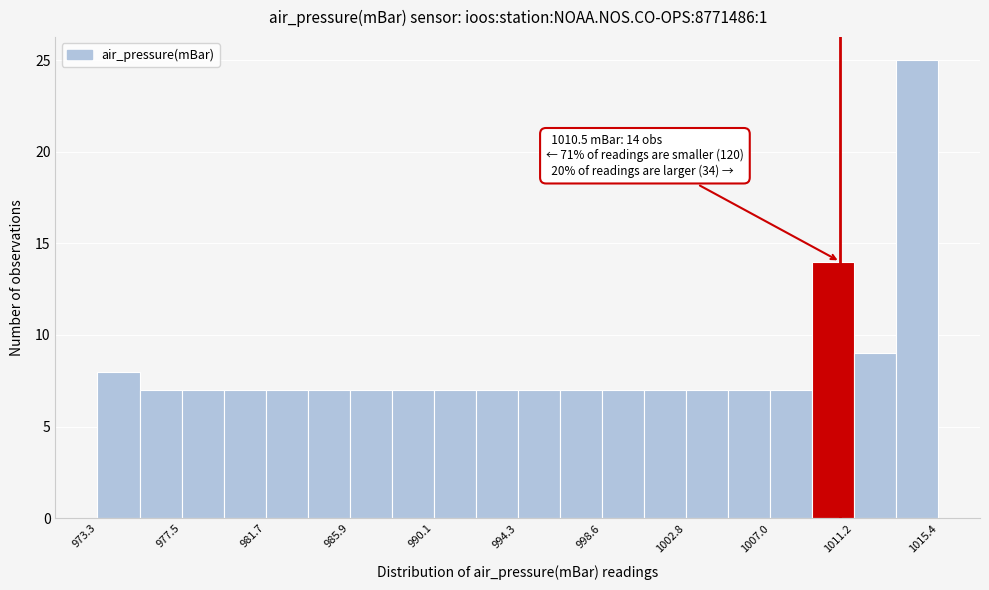

Which range on the x-axis has the tallest bar?

1013.5 to 1015.5